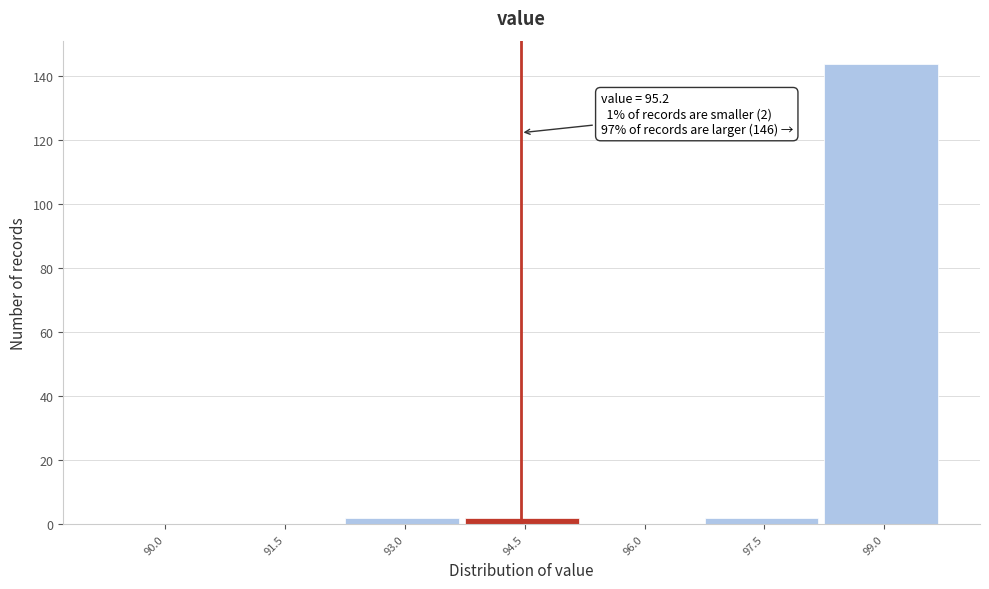

Reading right to left, extract all data points from this chart.

99.0=144	97.5=2	96.0=0	94.5=2	93.0=2	91.5=0	90.0=0